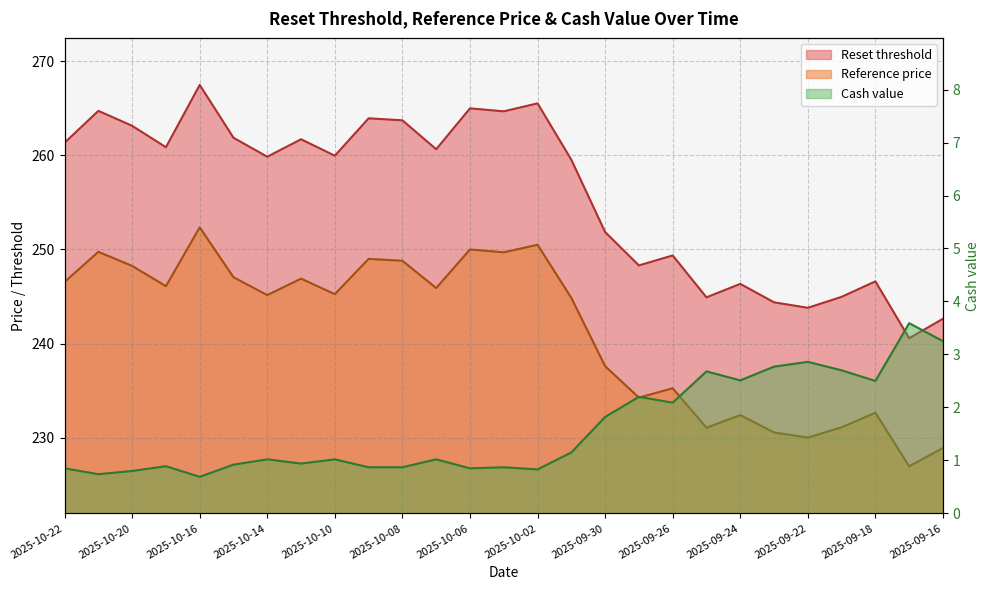

What is the sum of all Cash value values?

43.3